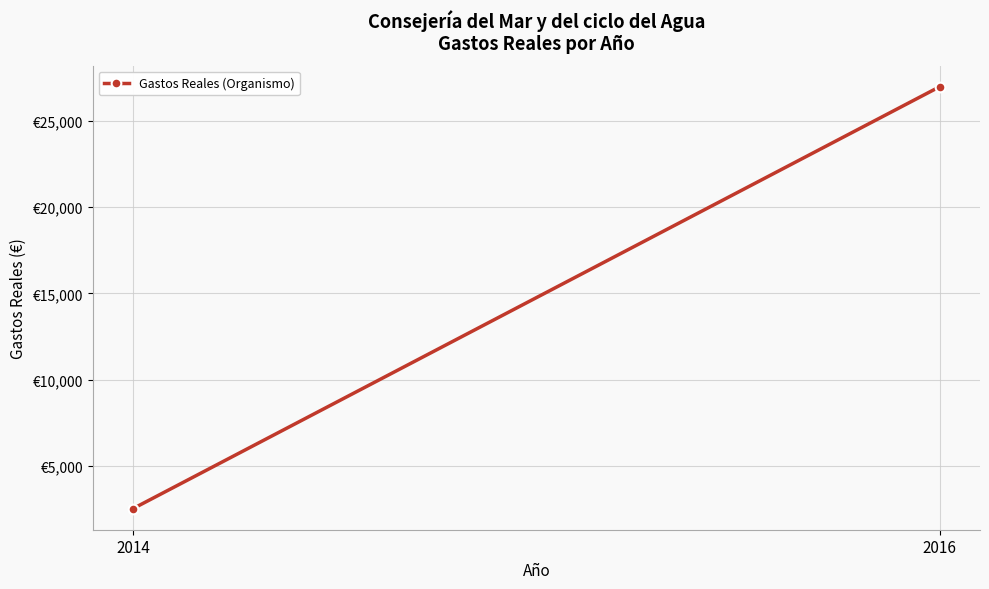

What is the smallest value displayed?

2539.3